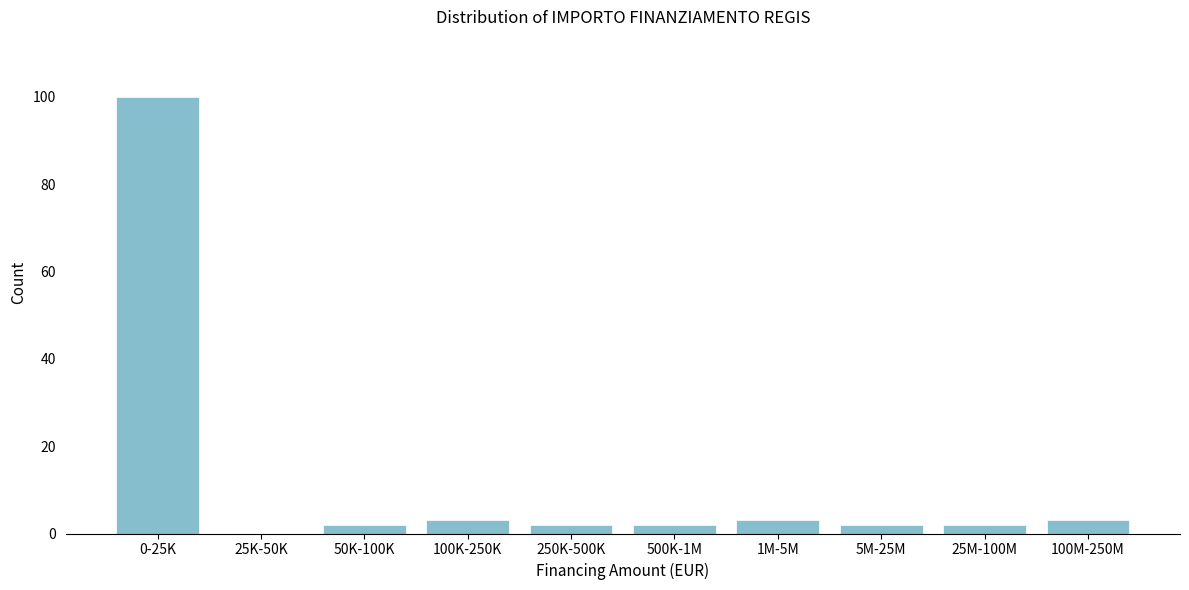

Reading left to right, extract all data points from this chart.

0-25K=100	25K-50K=0	50K-100K=2	100K-250K=3	250K-500K=2	500K-1M=2	1M-5M=3	5M-25M=2	25M-100M=2	100M-250M=3